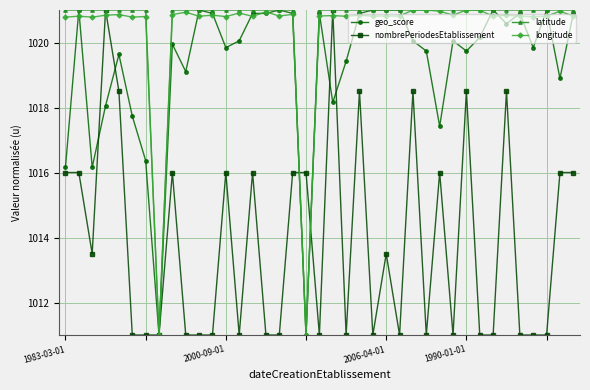

Count the number of data series in this chart.

4